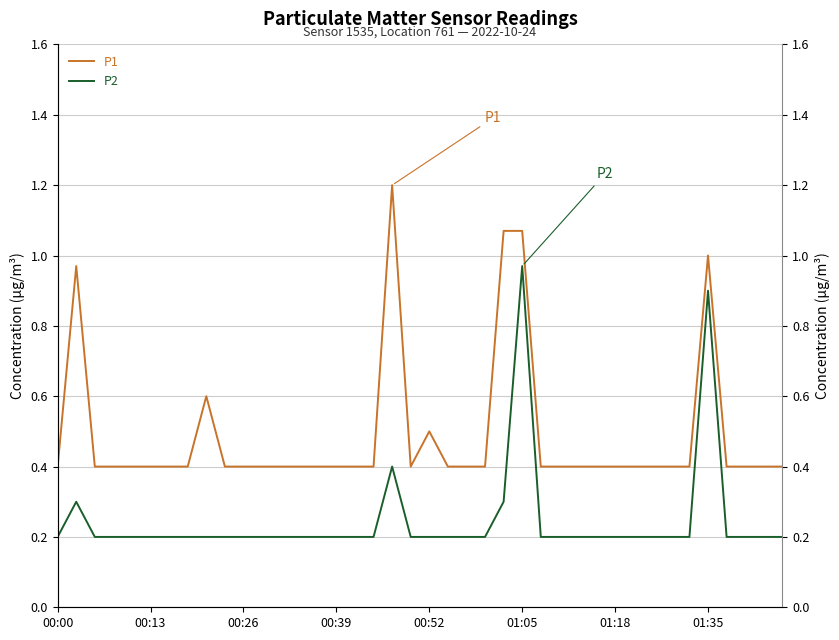

Reading left to right, list all the values displayed in this chart.

P1: 0.4	1.0	0.4	0.4	0.4	0.4	0.4	0.4	0.6	0.4	0.4	0.4	0.4	0.4	0.4	0.4	0.4	0.4	1.2	0.4	0.5	0.4	0.4	0.4	1.1	1.1	0.4	0.4	0.4	0.4	0.4	0.4	0.4	0.4	0.4	1.0	0.4	0.4	0.4	0.4
P2: 0.2	0.3	0.2	0.2	0.2	0.2	0.2	0.2	0.2	0.2	0.2	0.2	0.2	0.2	0.2	0.2	0.2	0.2	0.4	0.2	0.2	0.2	0.2	0.2	0.3	1.0	0.2	0.2	0.2	0.2	0.2	0.2	0.2	0.2	0.2	0.9	0.2	0.2	0.2	0.2